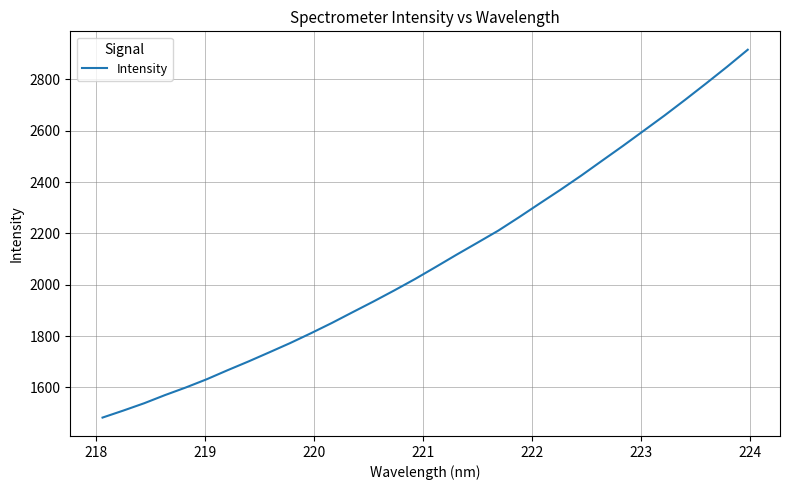

What is the smallest value displayed?

1482.5